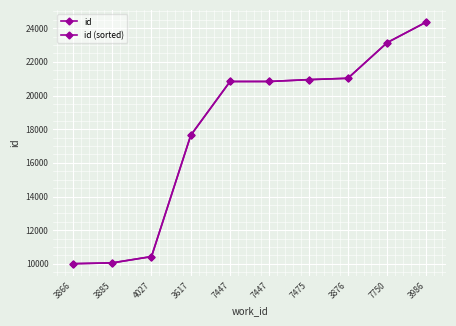

What is the difference between the maximum and second lowest values in the id (sorted) series?

14313